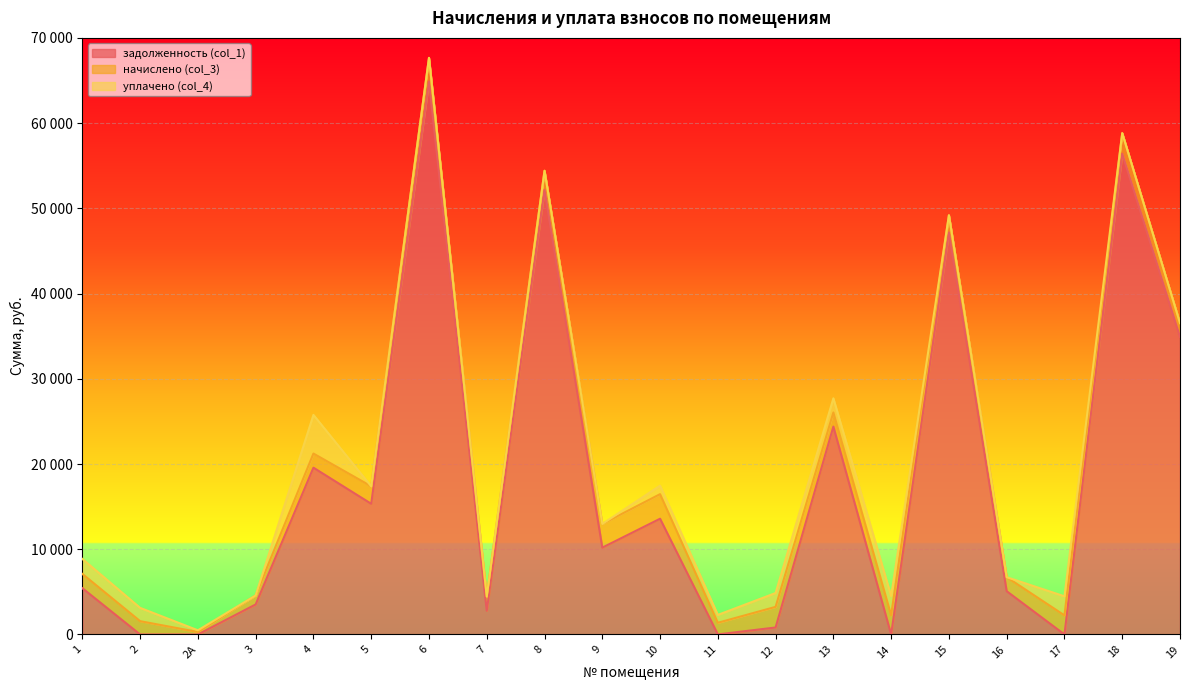

Reading left to right, extract all data points from this chart.

задолженность (col_1): 1=5426.1	2=0.0	2А=0.0	3=3523.0	4=19568.7	5=15334.2	6=64877.5	7=2781.6	8=52175.0	9=10188.8	10=13579.1	11=6.8	12=817.2	13=24389.8	14=0.0	15=47167.0	16=5074.9	17=0.0	18=56409.1	19=34914.4
начислено (col_3): 1=1677.0	2=1560.0	2А=292.5	3=1056.9	4=1657.5	5=2047.5	6=2778.8	7=1671.2	8=2234.7	9=2778.8	10=2884.1	11=1365.0	12=2421.9	13=1657.5	14=2254.2	15=2020.2	16=1645.8	17=2238.6	18=2416.1	19=1618.5
уплачено (col_4): 1=1760.0	2=1560.0	2А=195.0	3=0.0	4=4538.1	5=0.0	6=0.0	7=0.0	8=0.0	9=0.0	10=1000.0	11=922.0	12=1624.5	13=1659.0	14=2254.2	15=0.0	16=0.0	17=2238.6	18=0.0	19=0.0